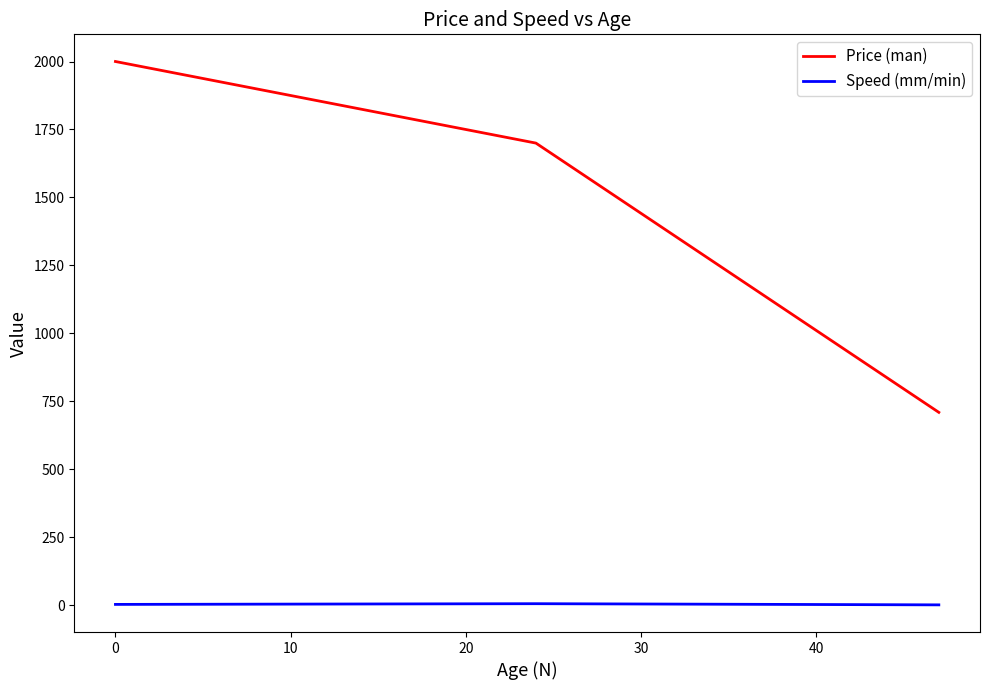

Which series has the largest total across all categories?

Price (man)